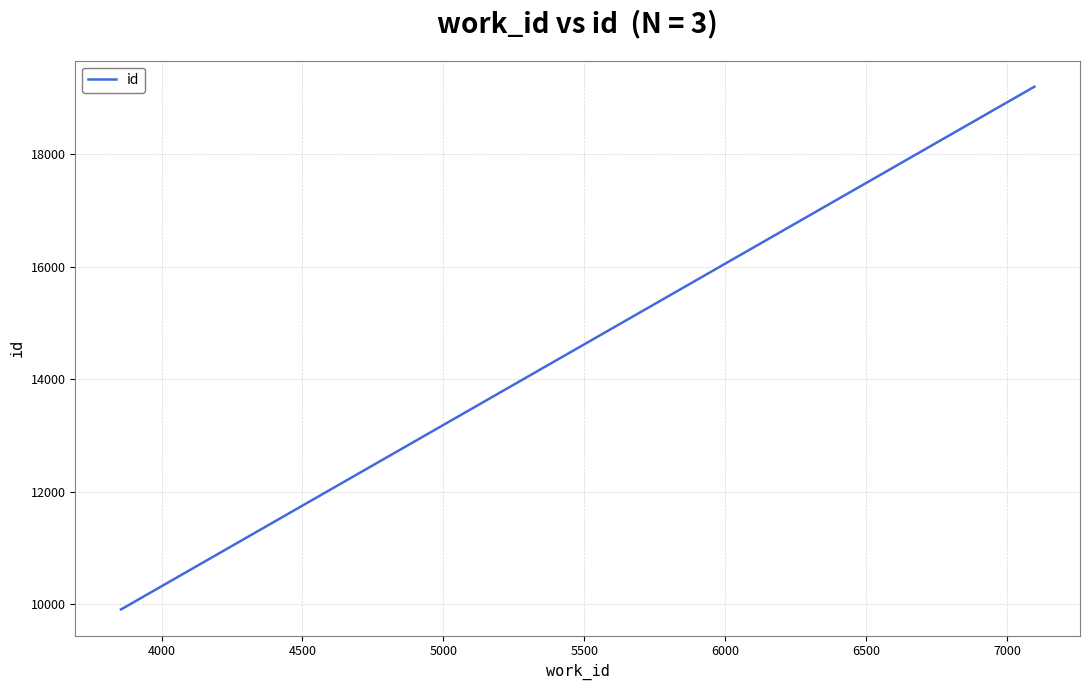

What is the difference between the maximum and minimum values?

9291